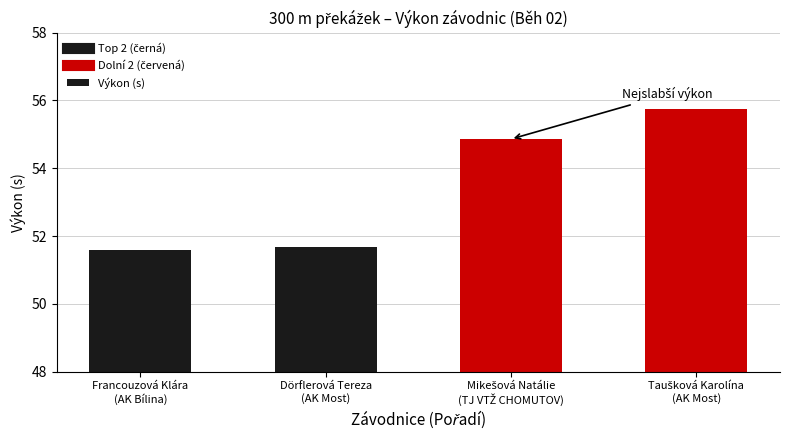

What is the smallest value displayed?

51.6